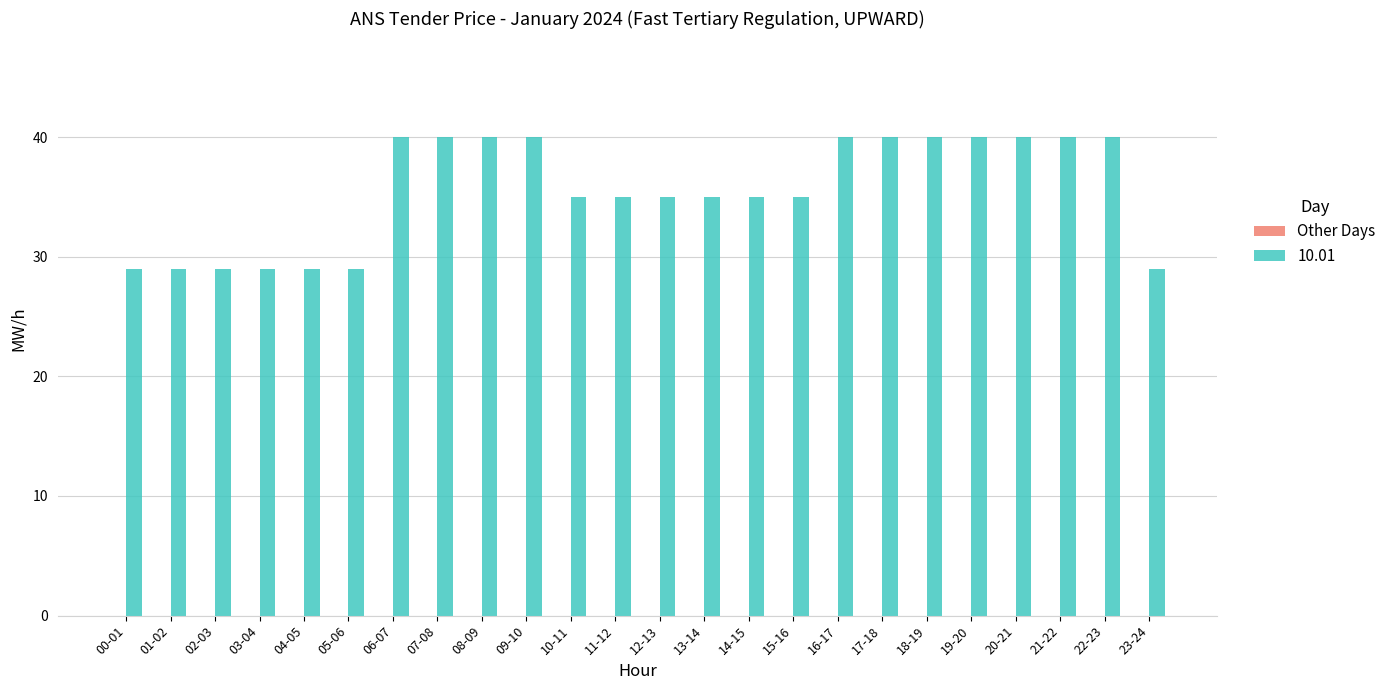

What is the label of the 24th bar from the left?

23-24